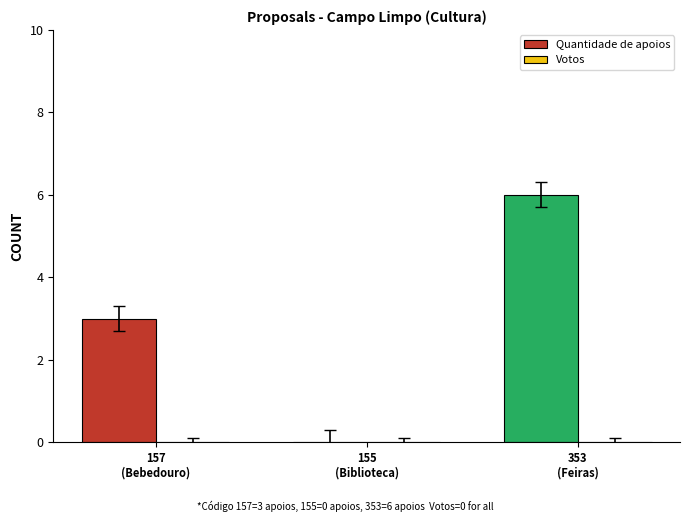

Between 155 and 353, which series saw the biggest shift?

Quantidade de apoios